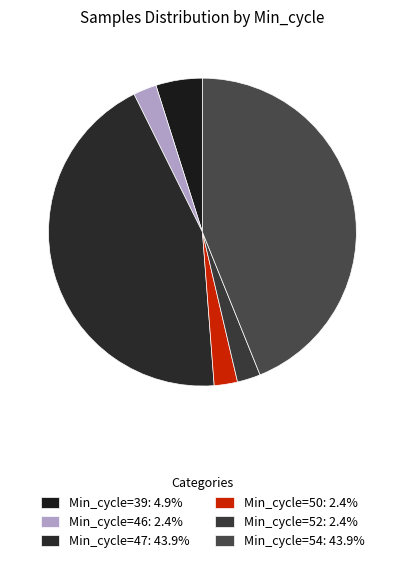

Count the number of slices in the pie.

6